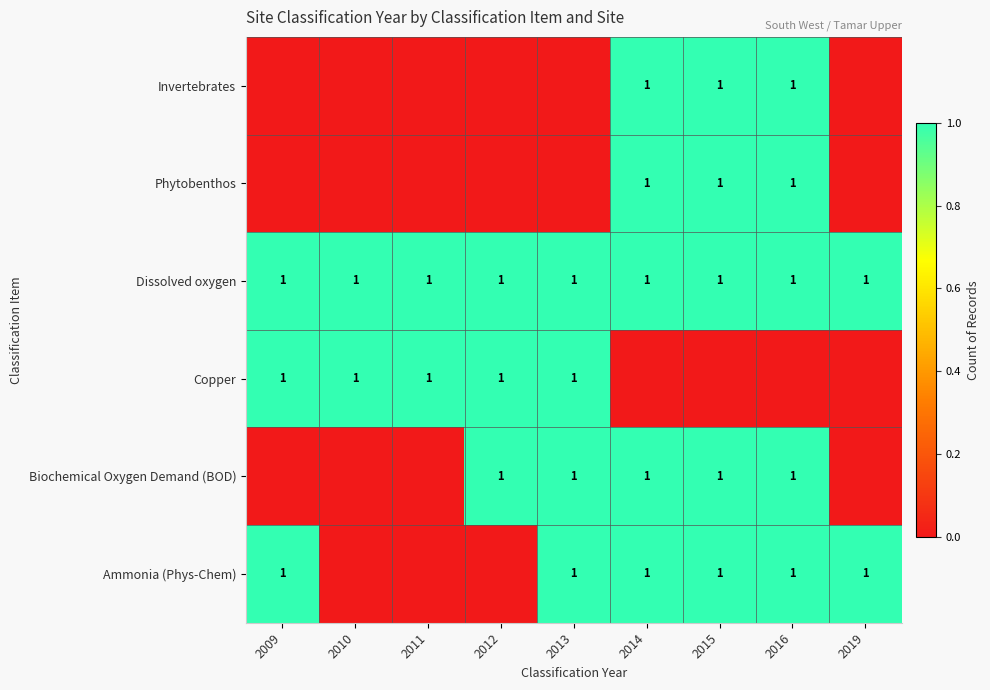

Is it true that Dissolved oxygen equals 1 at 2009?

True